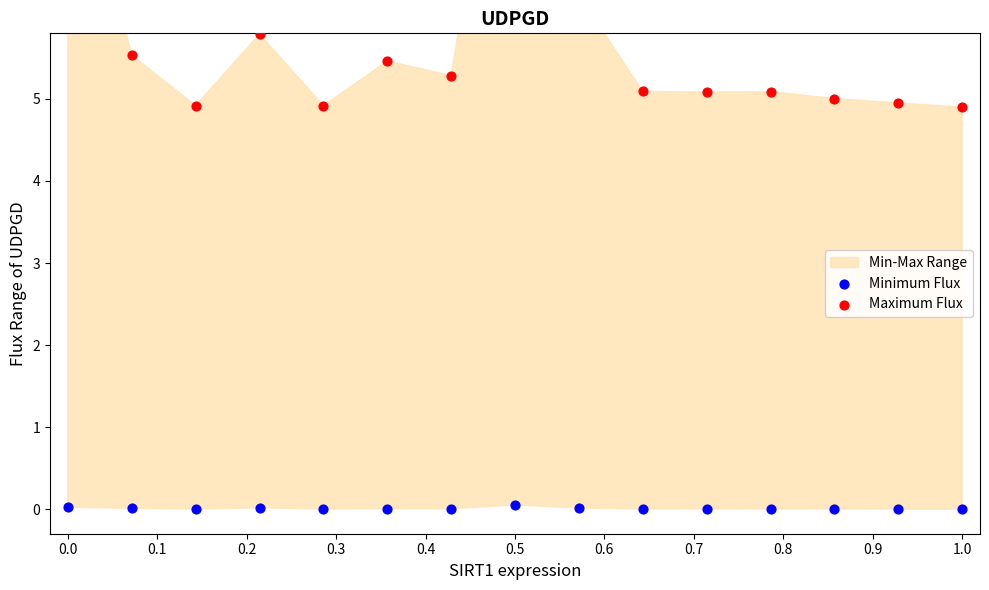

Is the value of Minimum Flux at 11 greater than the value of Maximum Flux at 0.6?

No